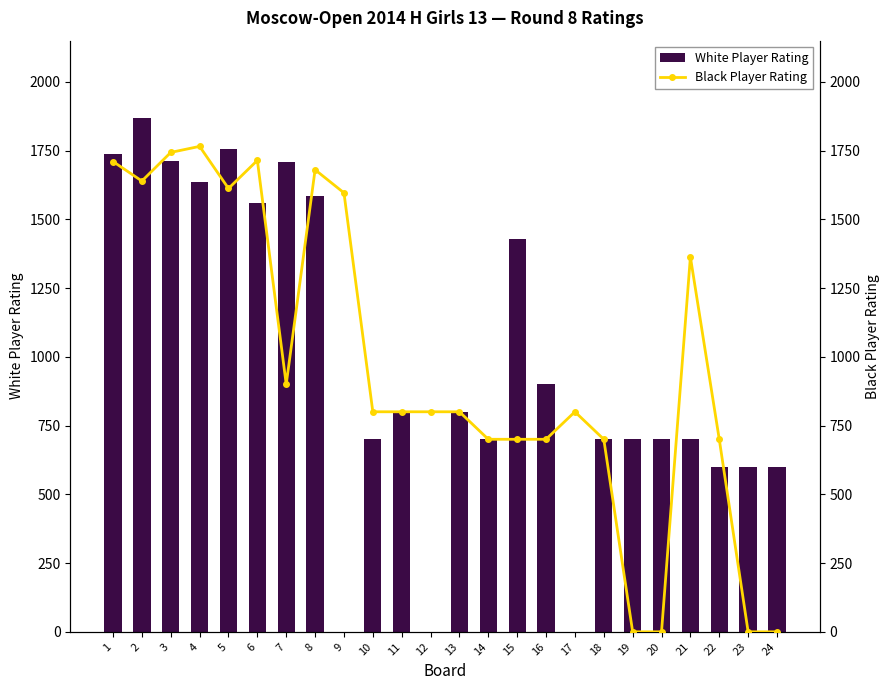

Which series has the widest spread of values?

White Player Rating